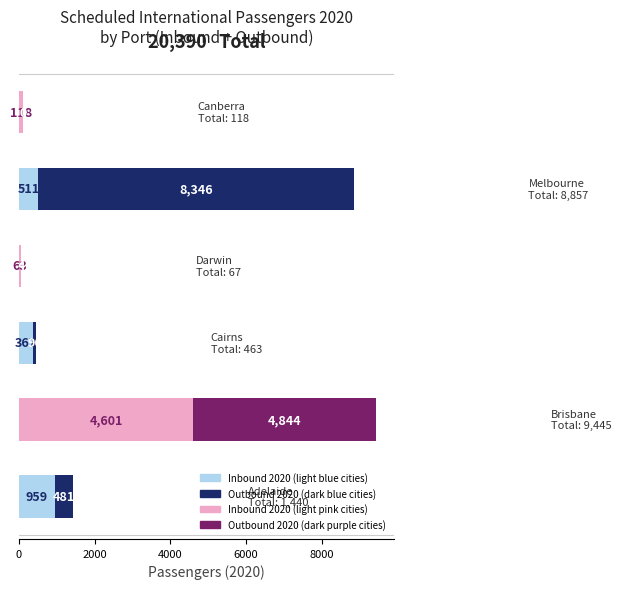

How many series are shown in this chart?

2